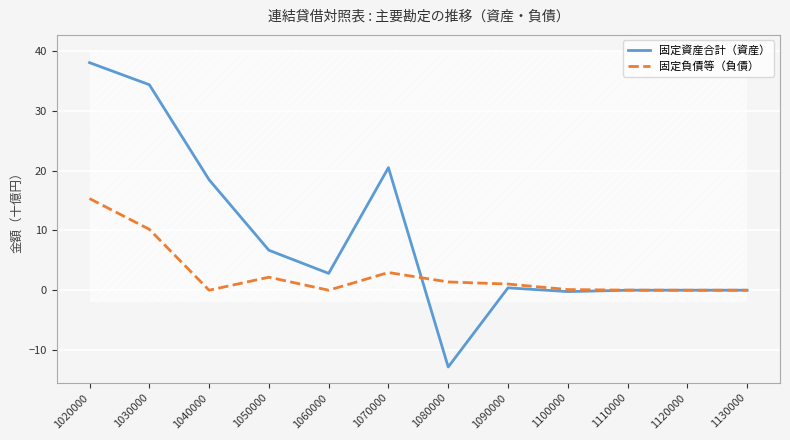

How many categories are shown in the chart?

12